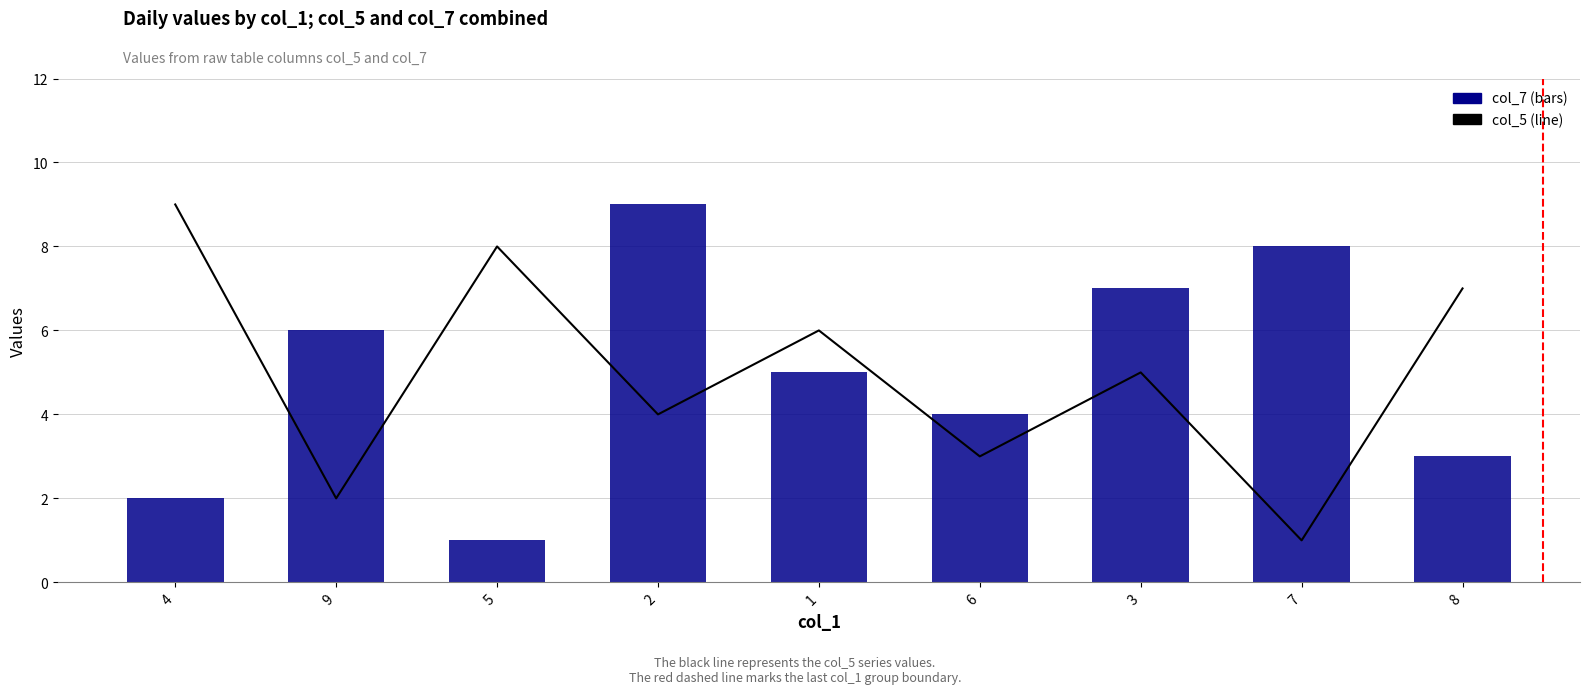

What is the lowest value of the col_5 series?

1